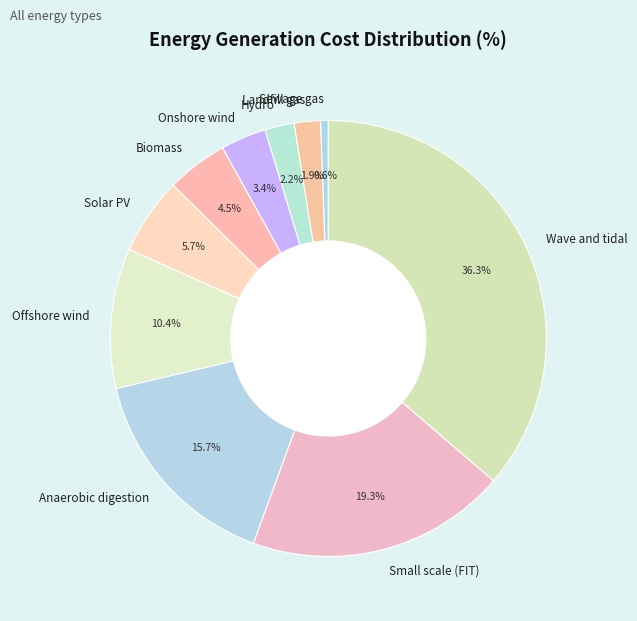

Between Offshore wind and Onshore wind, which is larger?

Offshore wind